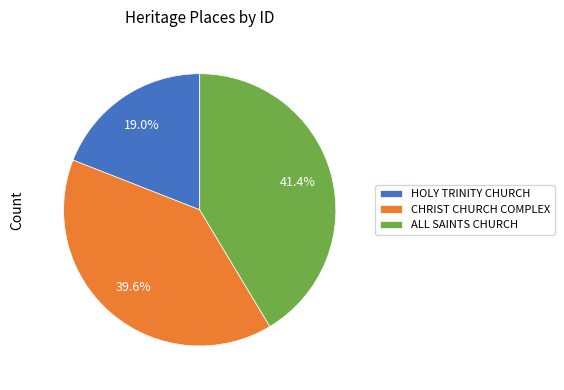

Is there any slice that represents more than half of the pie?

No